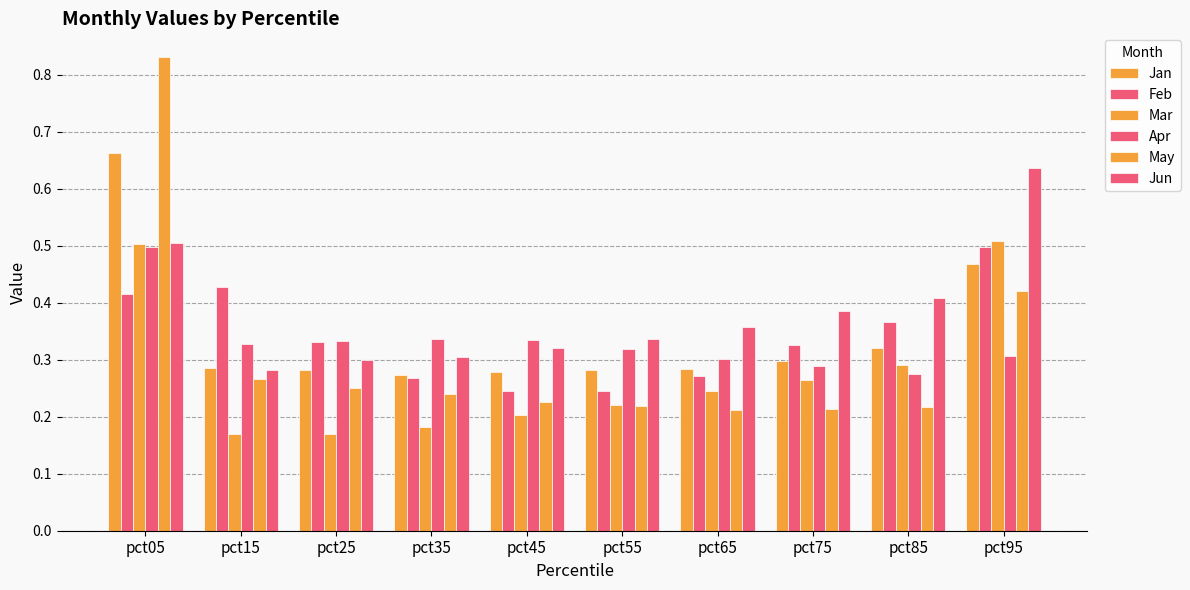

What is the maximum value shown in the chart?

0.8